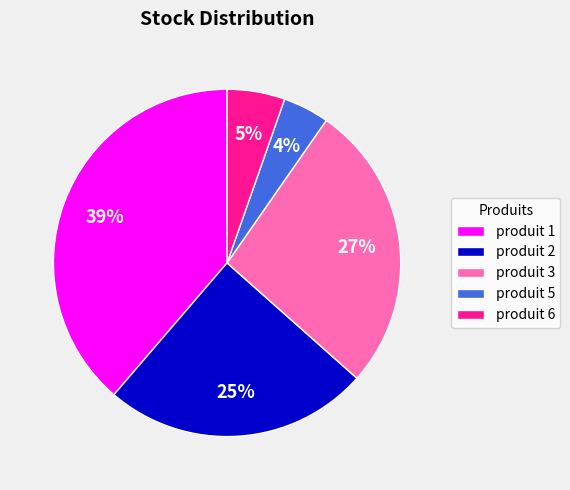

The produit 5 slice represents 4% of the pie. True or false?

True